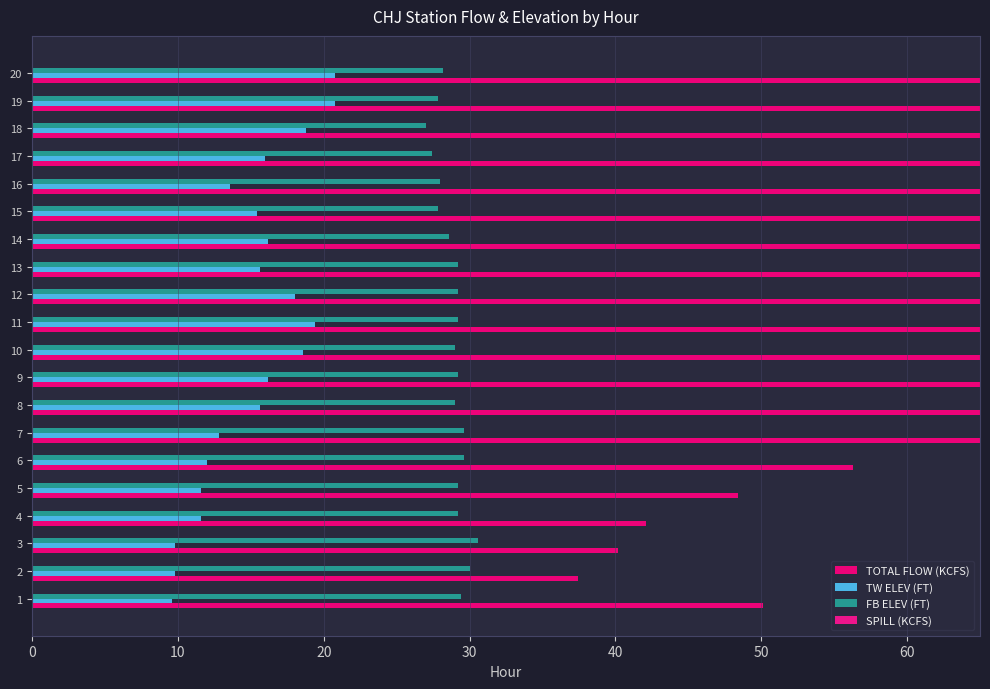

How many groups of bars are there?

20